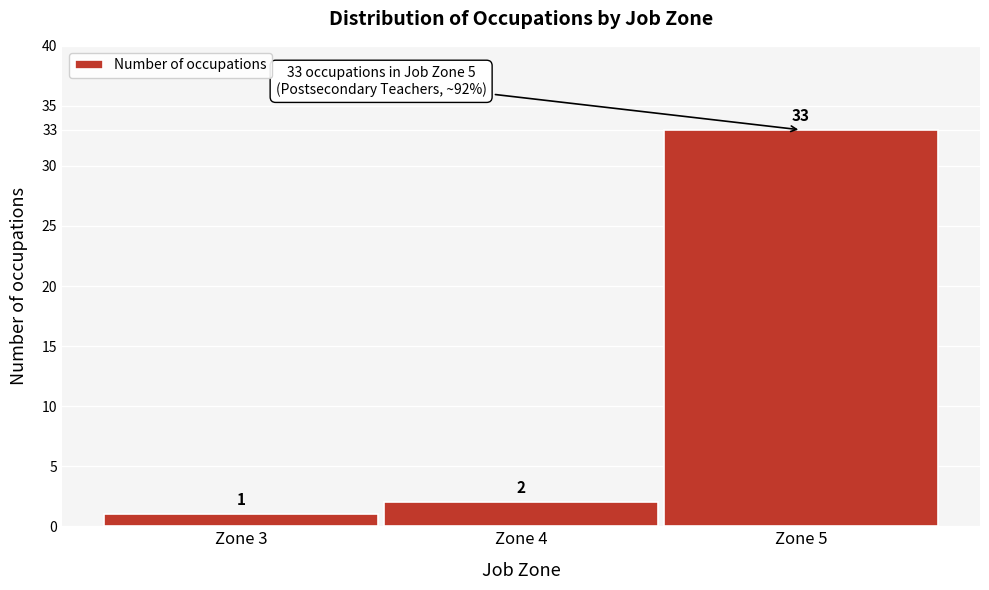

Reading left to right, transcribe all the data shown in this chart.

Zone 3=1	Zone 4=2	Zone 5=33